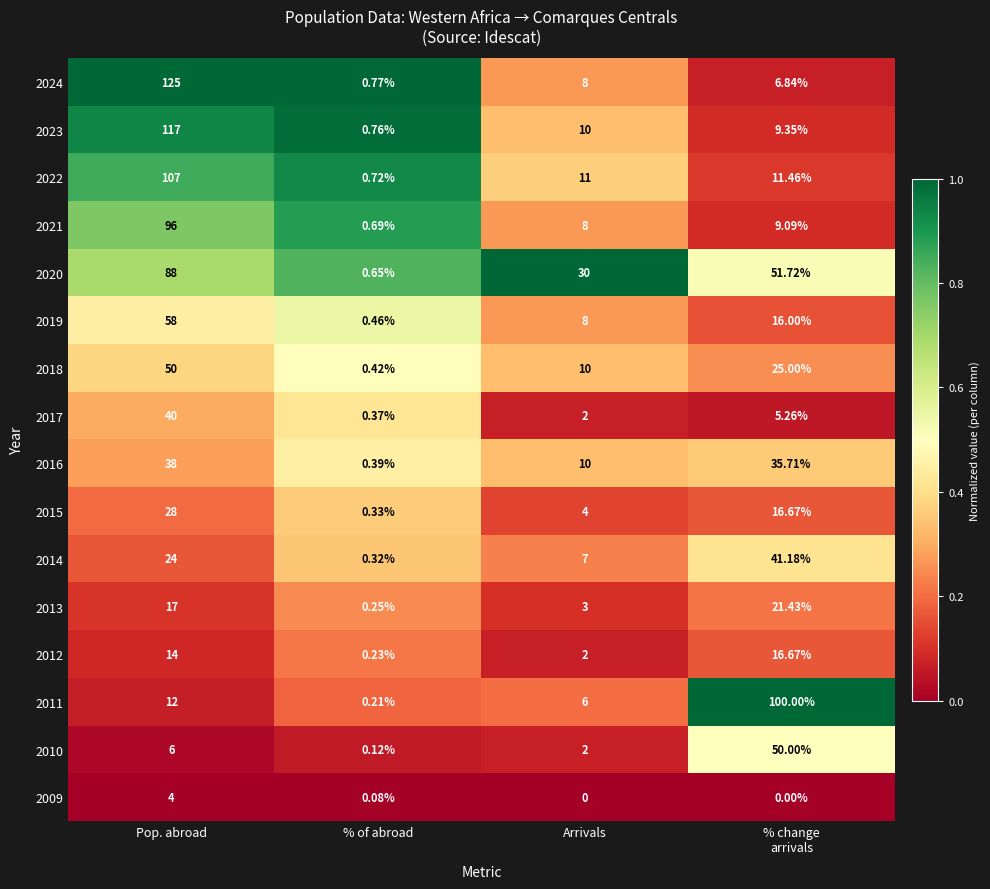

Which label corresponds to the largest value in the chart?

Pop. abroad